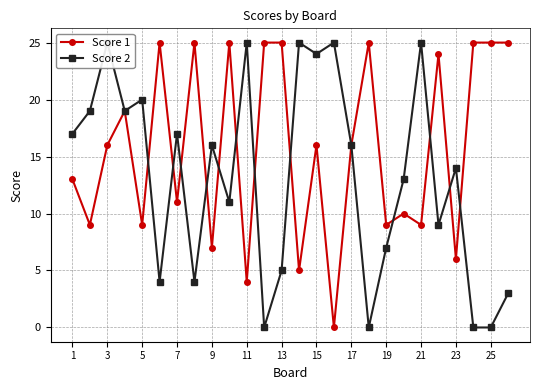

What are all the series names shown in the legend?

Score 1, Score 2